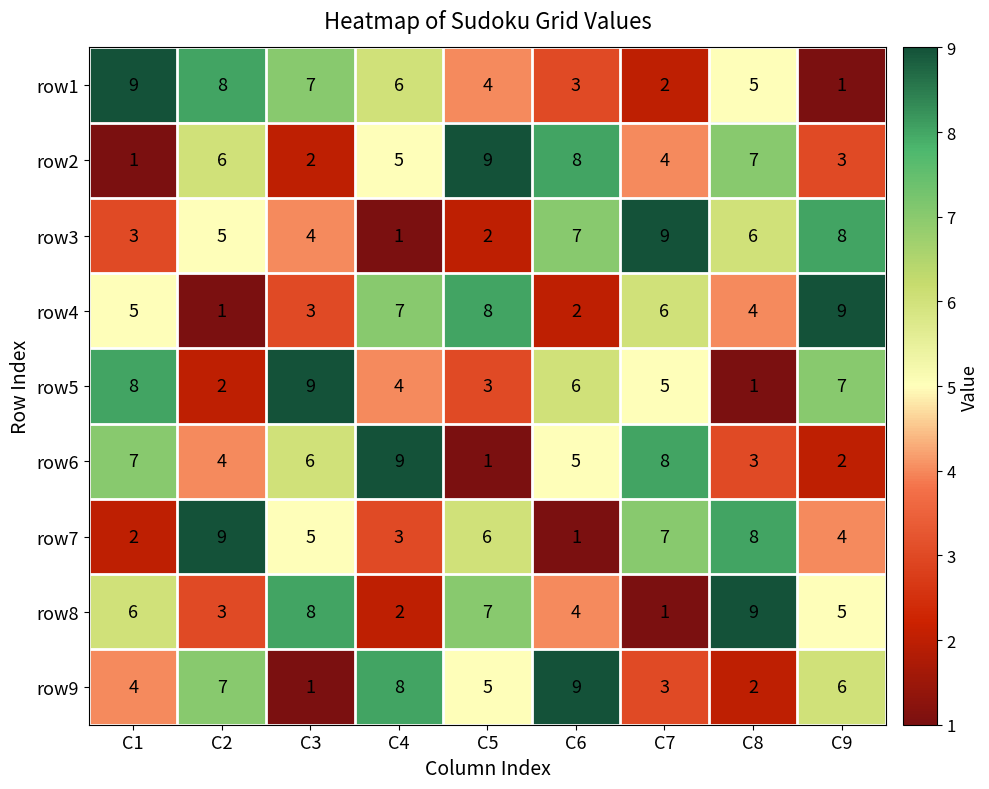

Rank the series at C3 from highest to lowest value.

row5, row8, row1, row6, row7, row3, row4, row2, row9